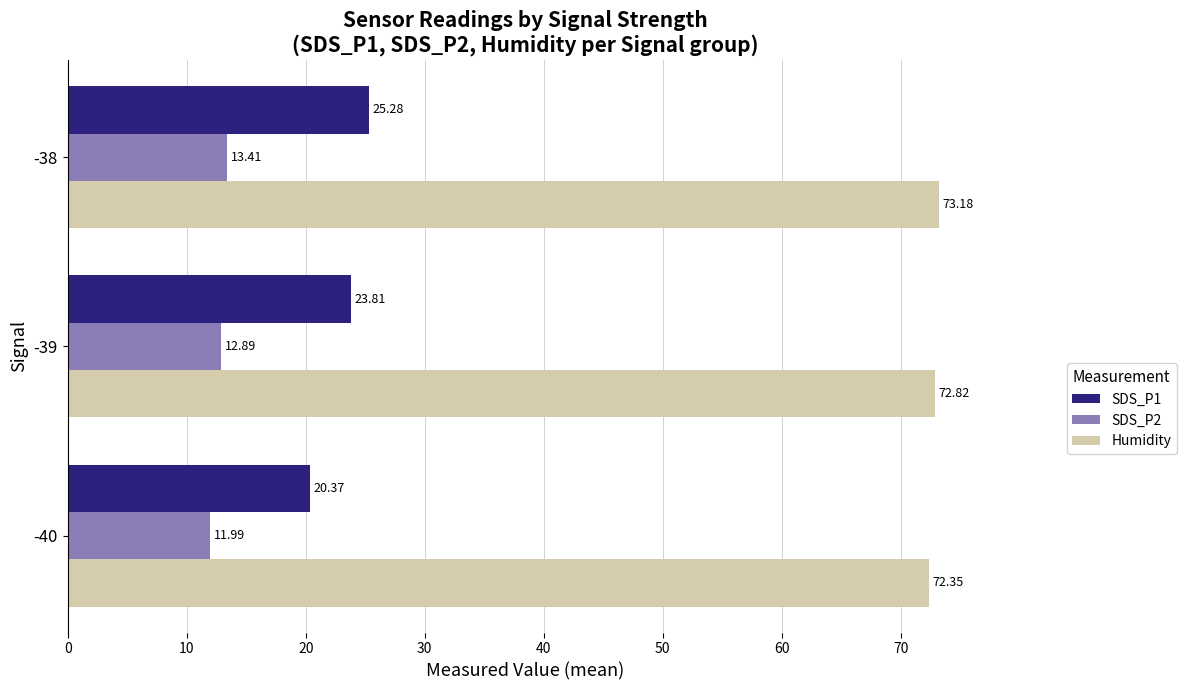

What is the difference between the maximum and minimum values in the SDS_P1 series?

4.9